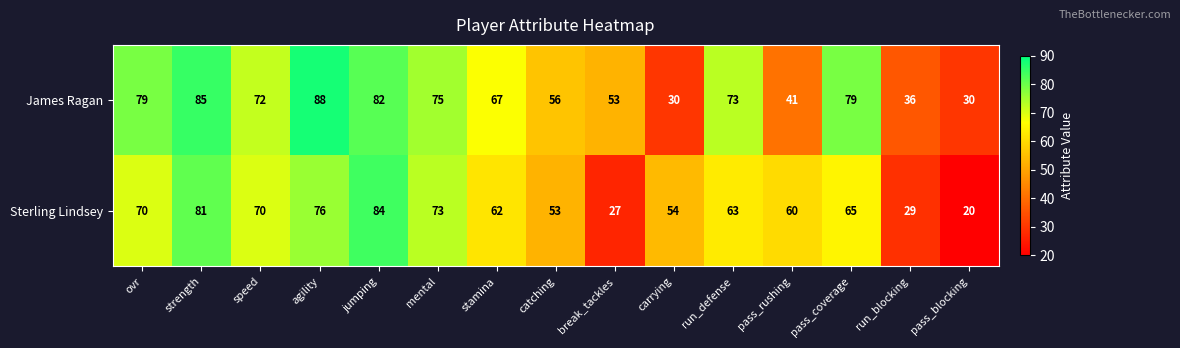

Reading left to right, extract all data points from this chart.

James Ragan: 79	85	72	88	82	75	67	56	53	30	73	41	79	36	30
Sterling Lindsey: 70	81	70	76	84	73	62	53	27	54	63	60	65	29	20